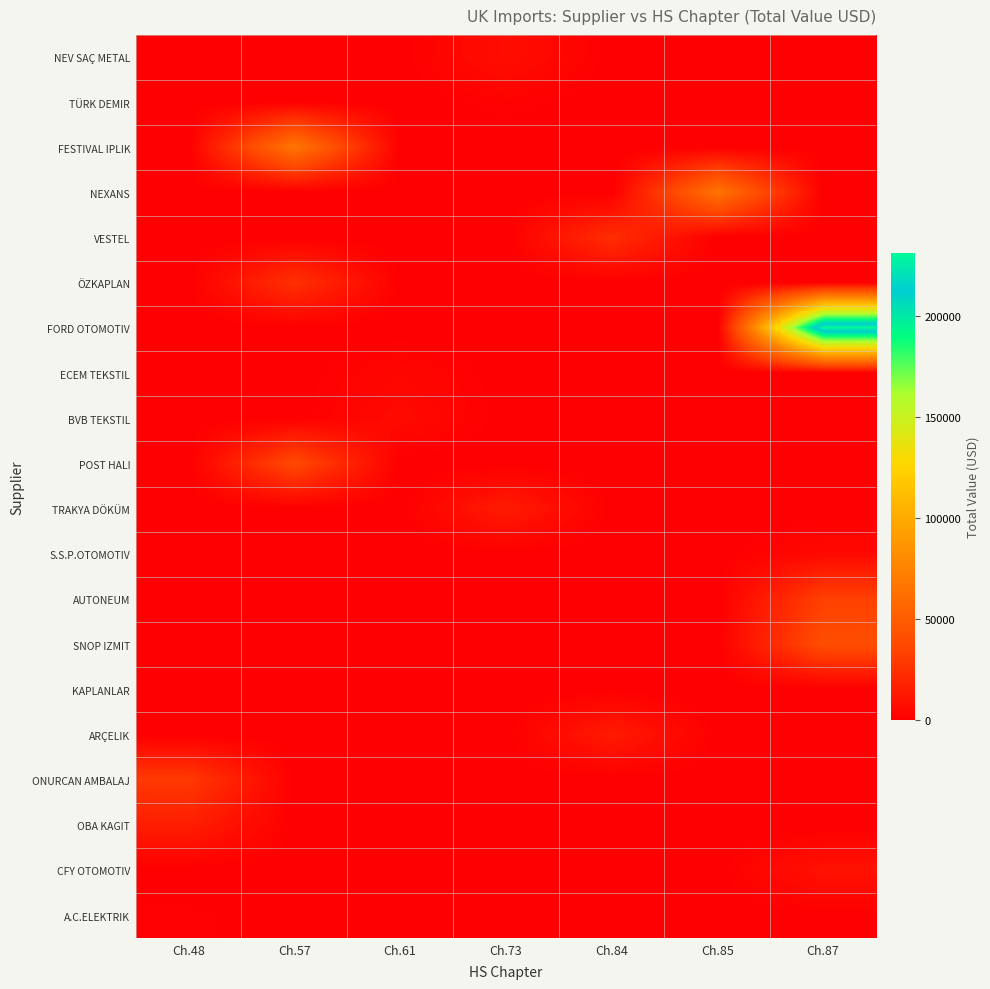

At how many categories does at least one series exceed 125727?

1